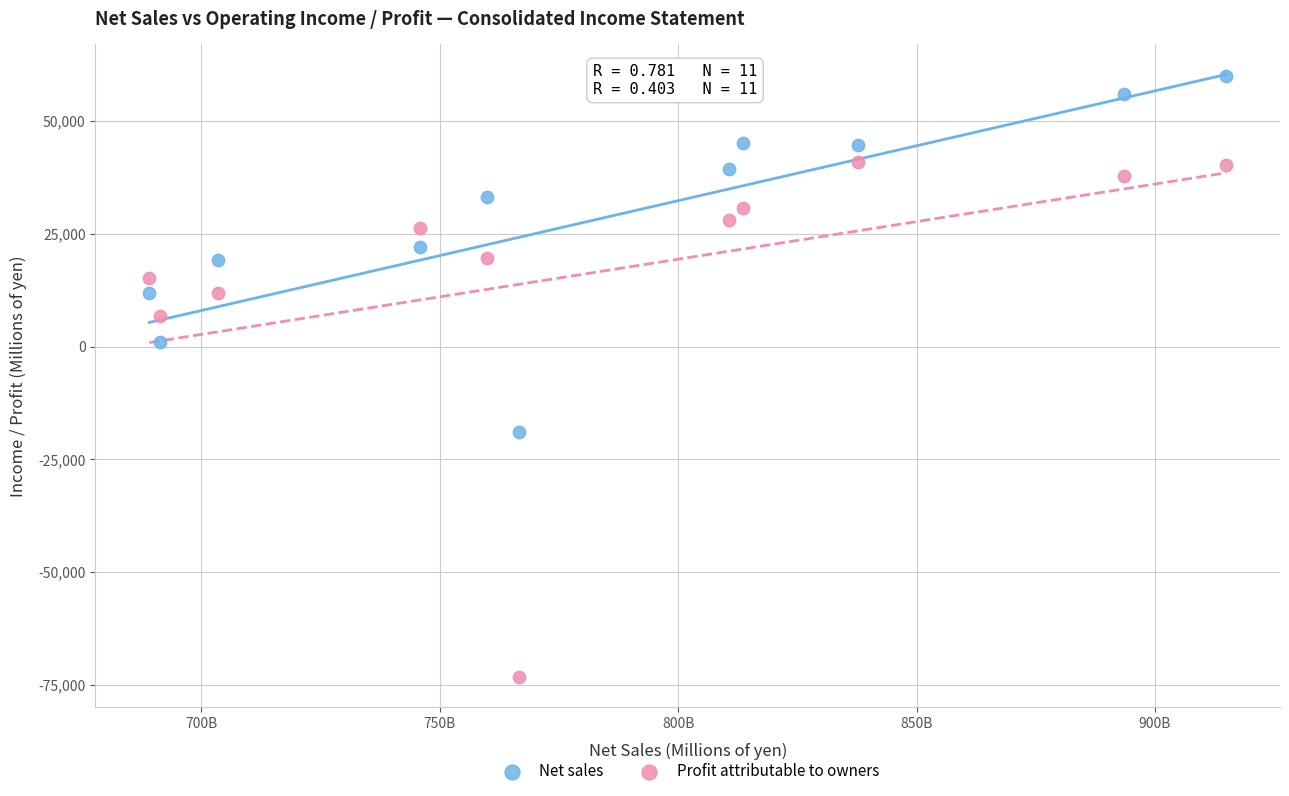

Across all data points, what is the range of Y values (max minus min)?

133278